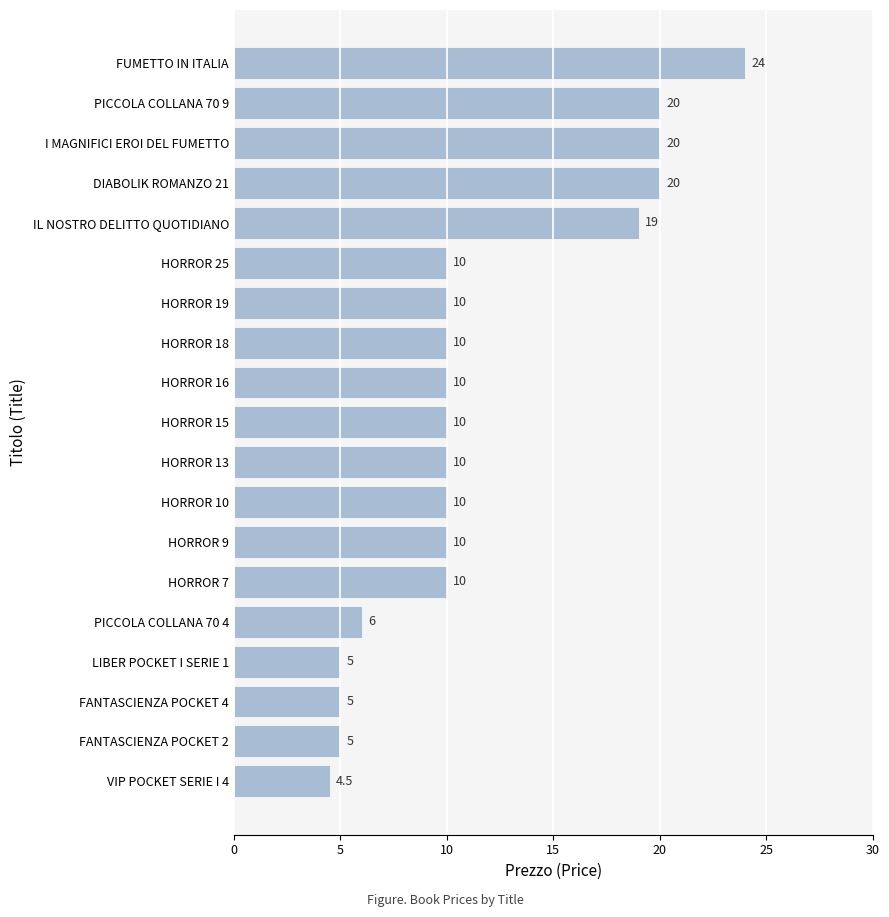

True or false: the data shows 6.0 at PICCOLA COLLANA 70 4.

True